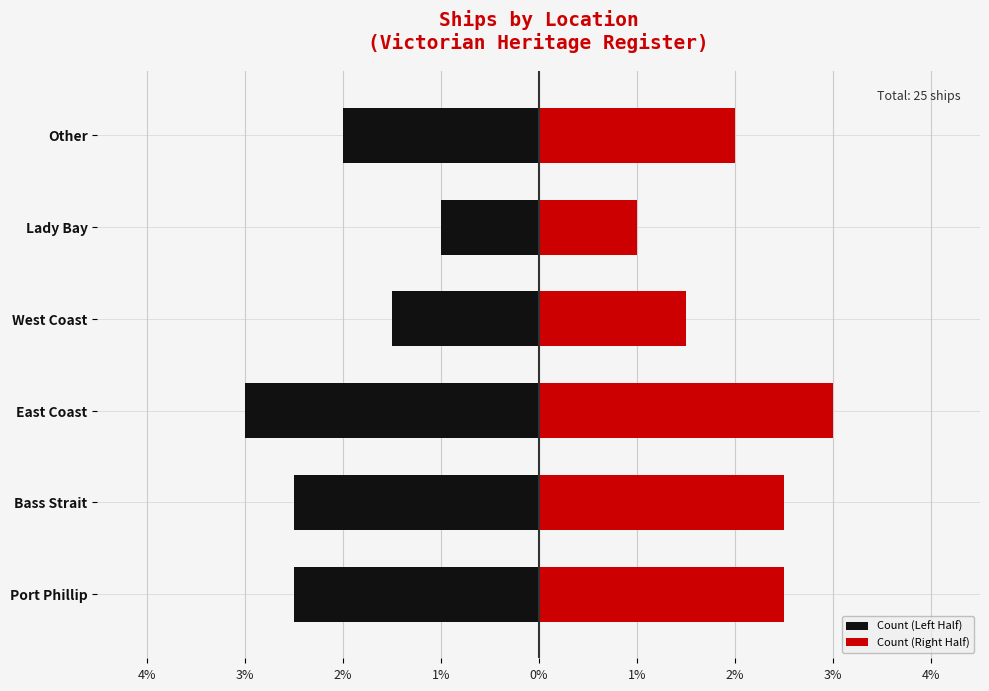

What is the label of the 4th bar from the right?

East Coast